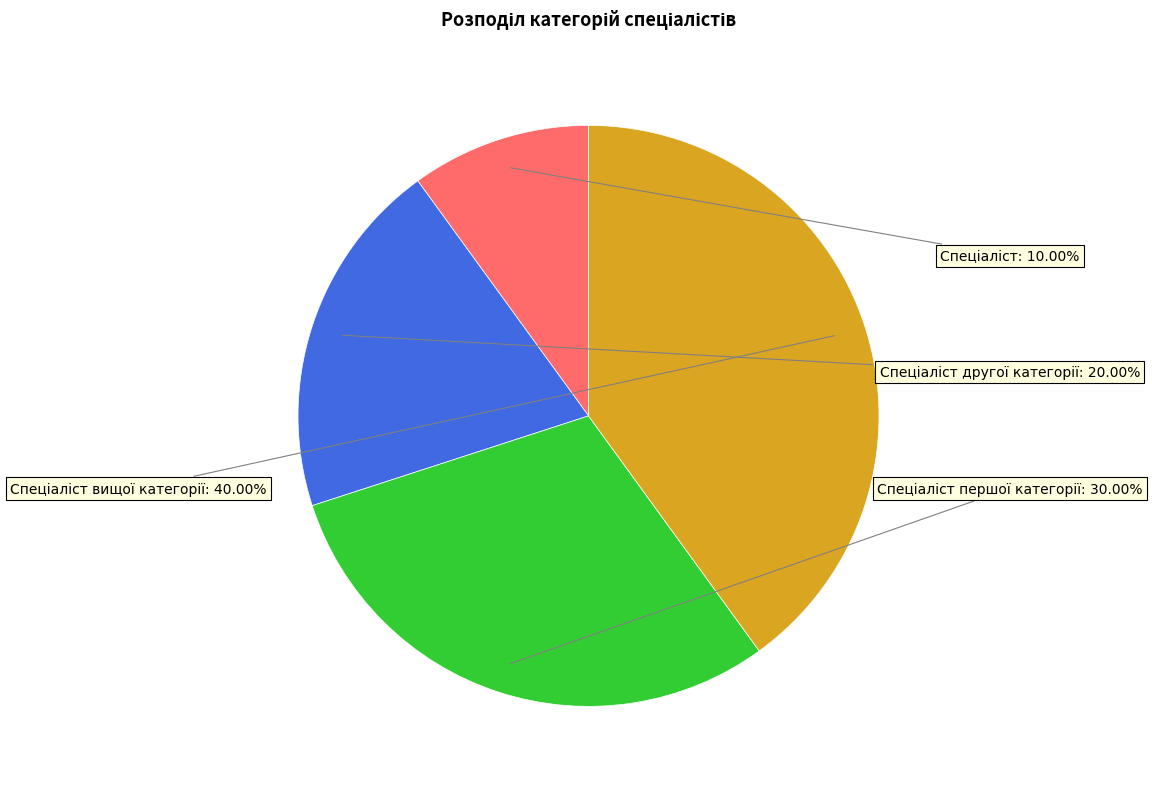

To the nearest percent, what is the average slice percentage?

25%